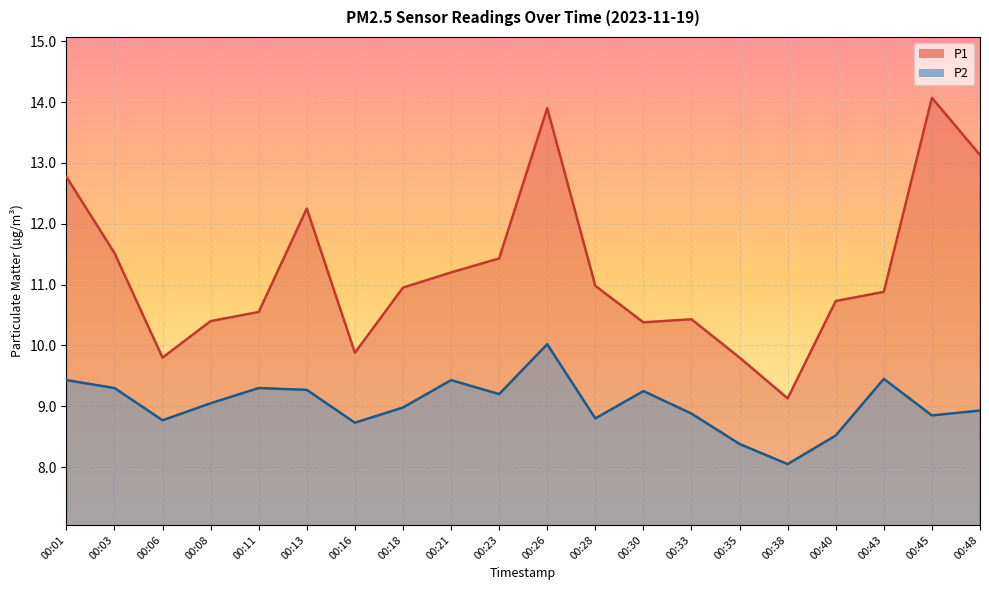

At which label does P2 first exceed 9?

00:01